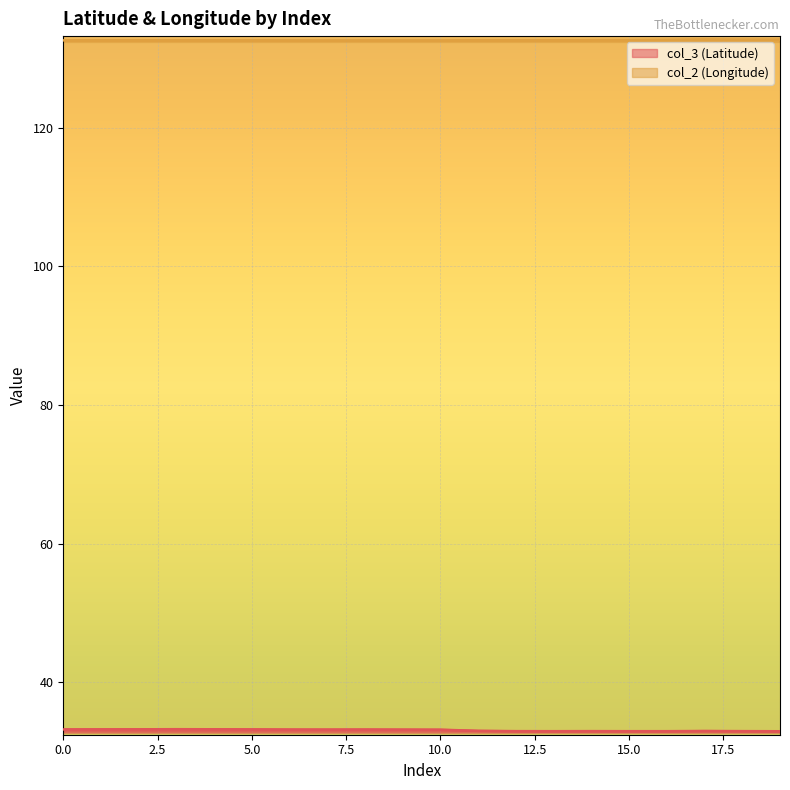

Which series has the largest total across all categories?

col_2 (Longitude)